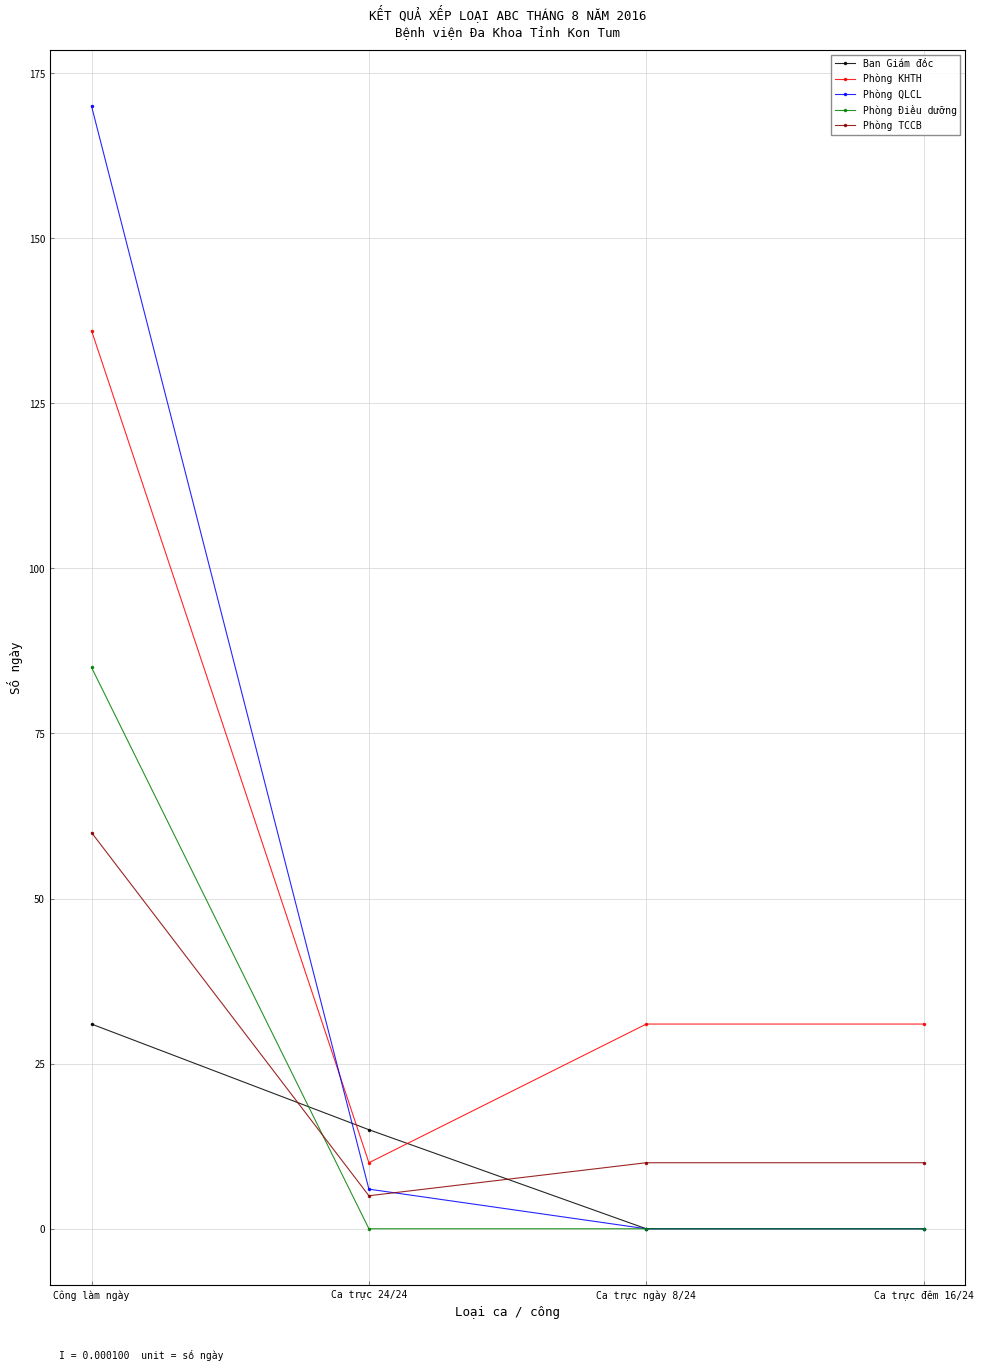

What is the label of the 3rd point from the left?

Ca trực ngày 8/24